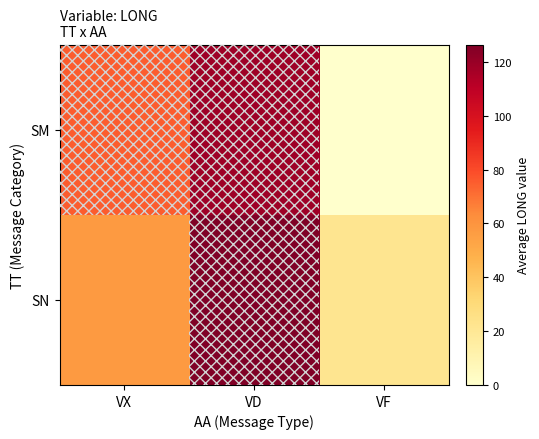

Rank the series at VF from lowest to highest value.

SM, SN